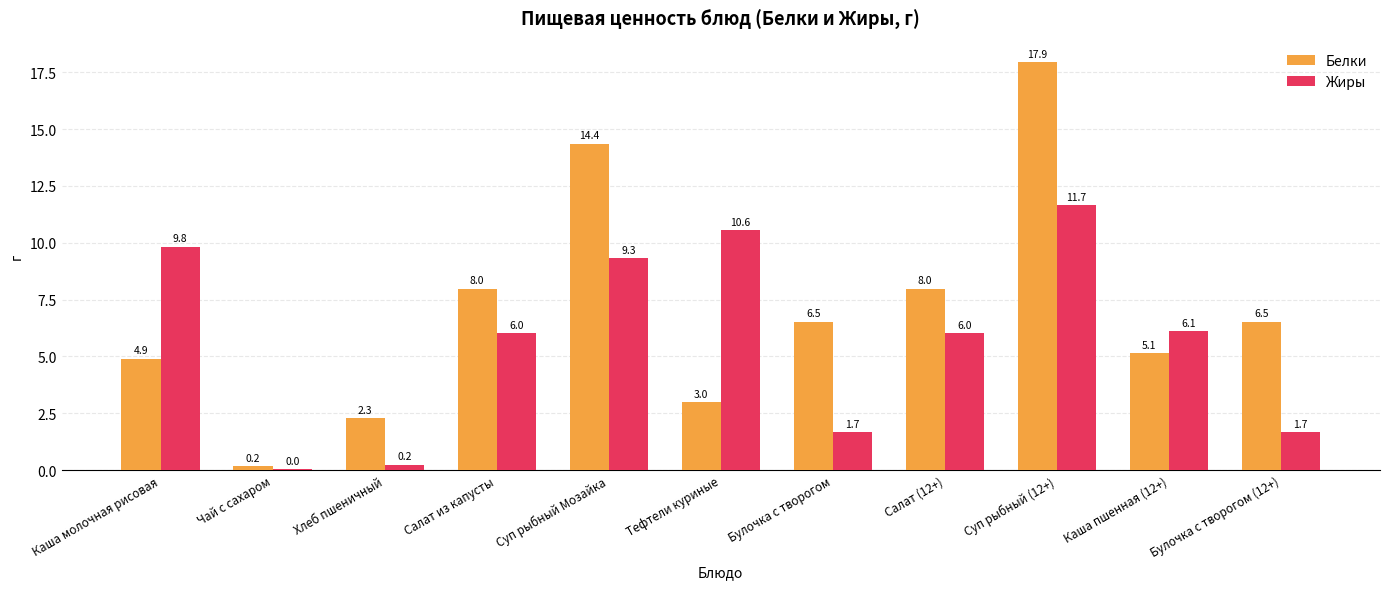

Where does the Жиры series first go above 6?

Каша молочная рисовая